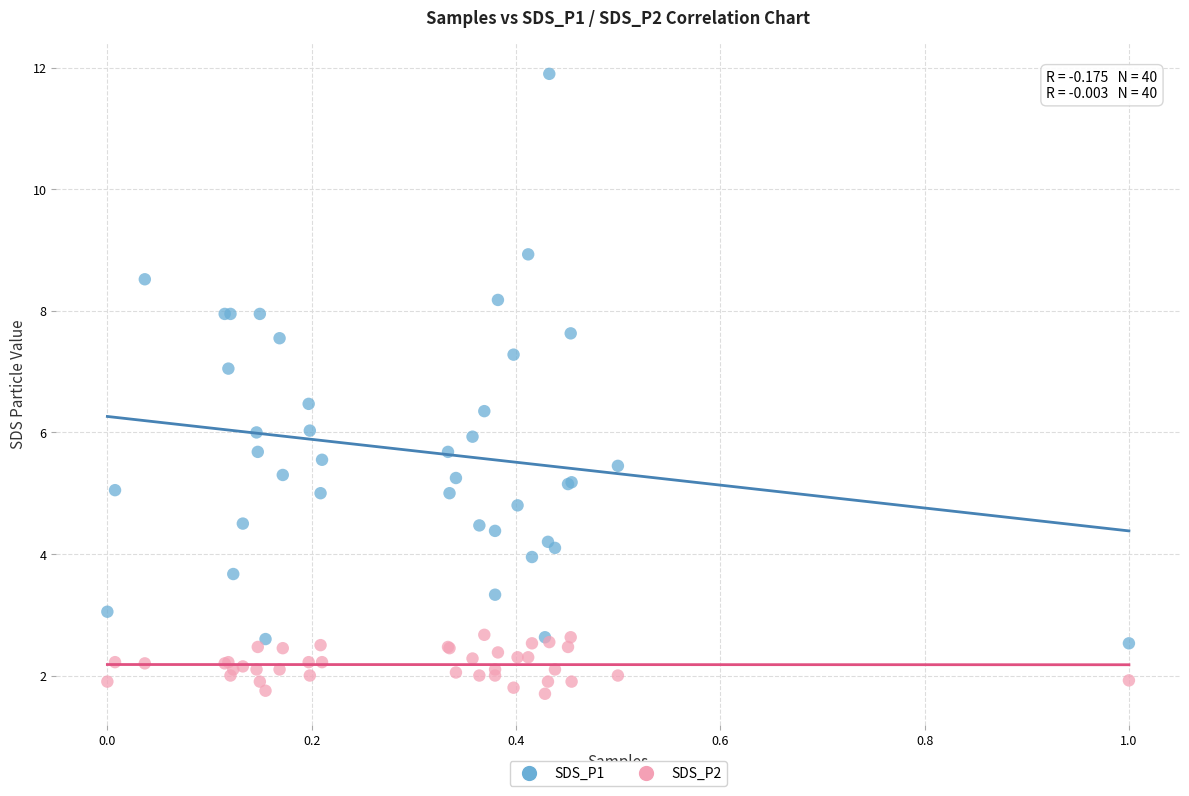

What is the X range (max minus min) for the scatter plot?

1.0